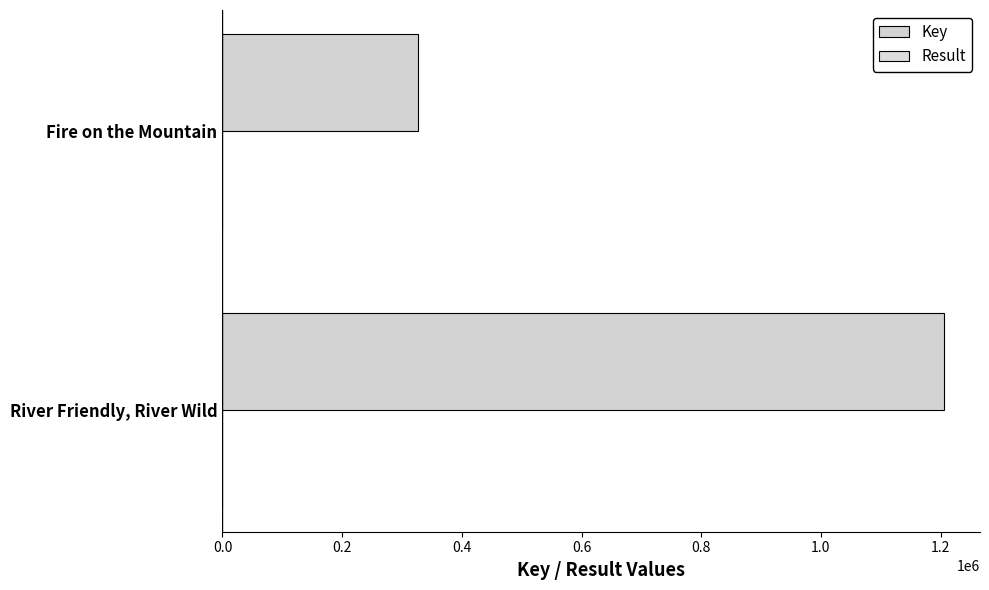

Count the number of data series in this chart.

2